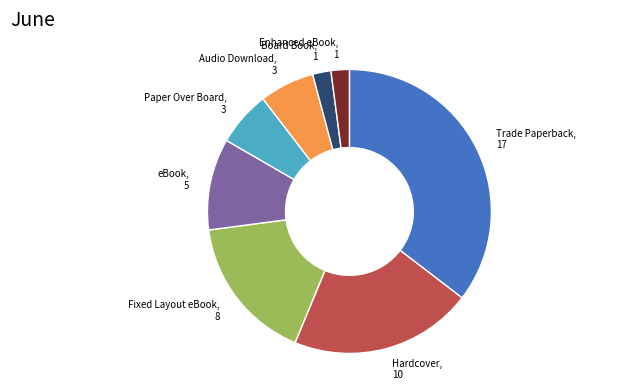

Is there any slice that represents more than half of the pie?

No